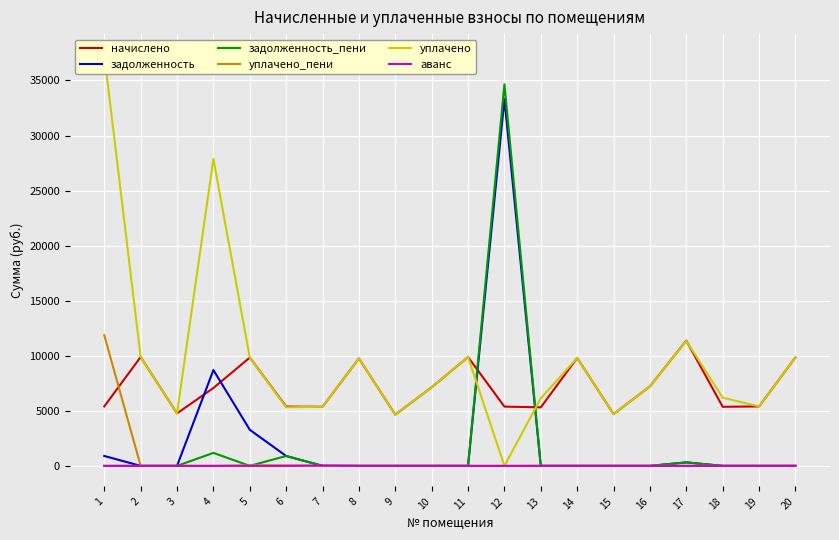

At which category does the chart reach its minimum across all series?

2